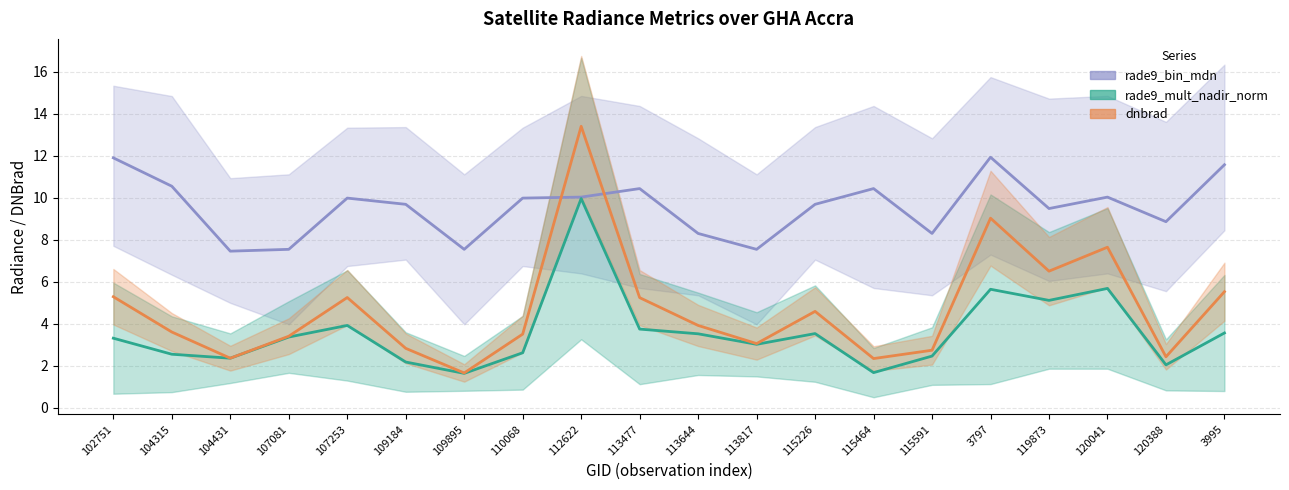

How many interior local valleys does the rade9_mult_nadir_norm series have?

6